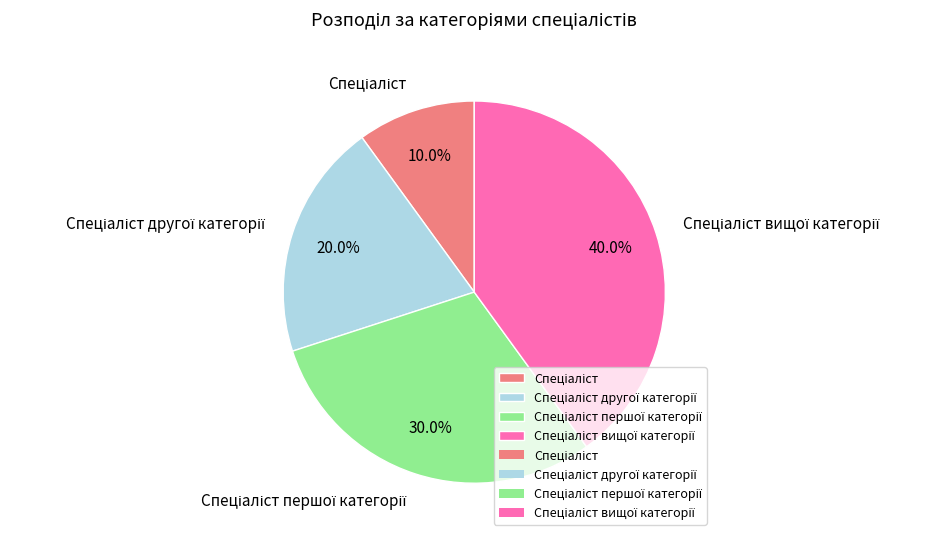

Is there any slice that represents more than half of the pie?

No